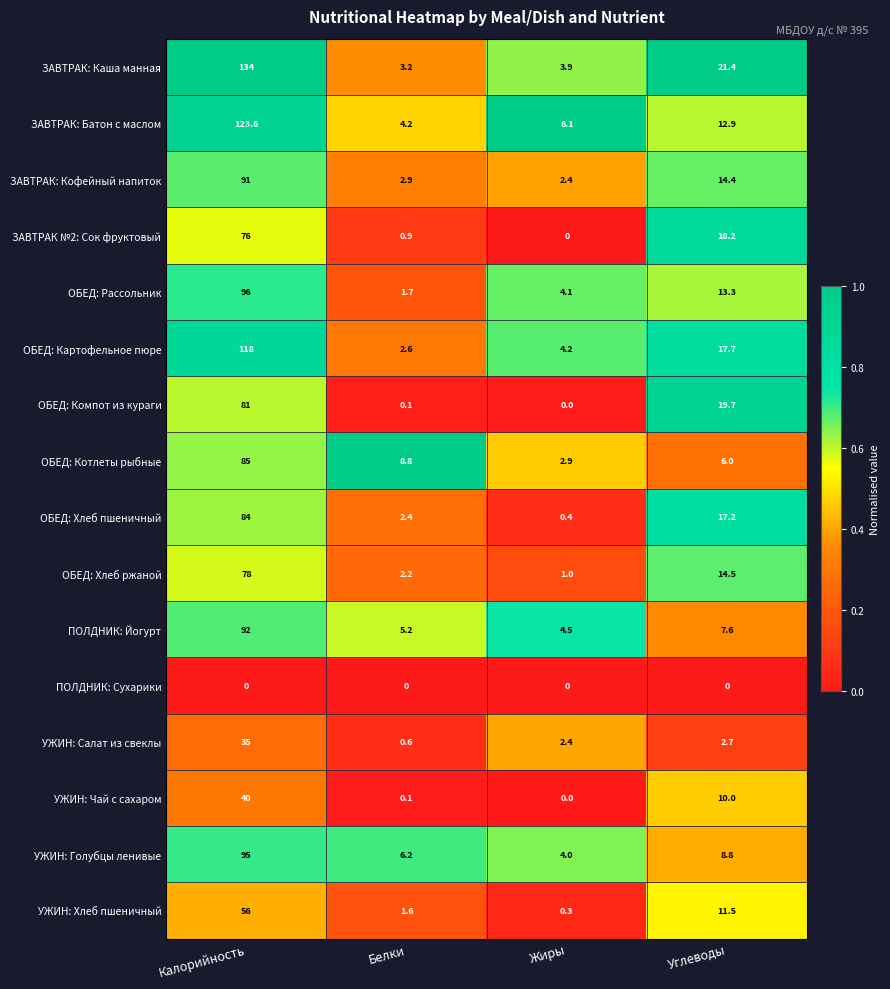

What is the difference between the ОБЕД: Рассольник values at Белки and Углеводы?

11.6